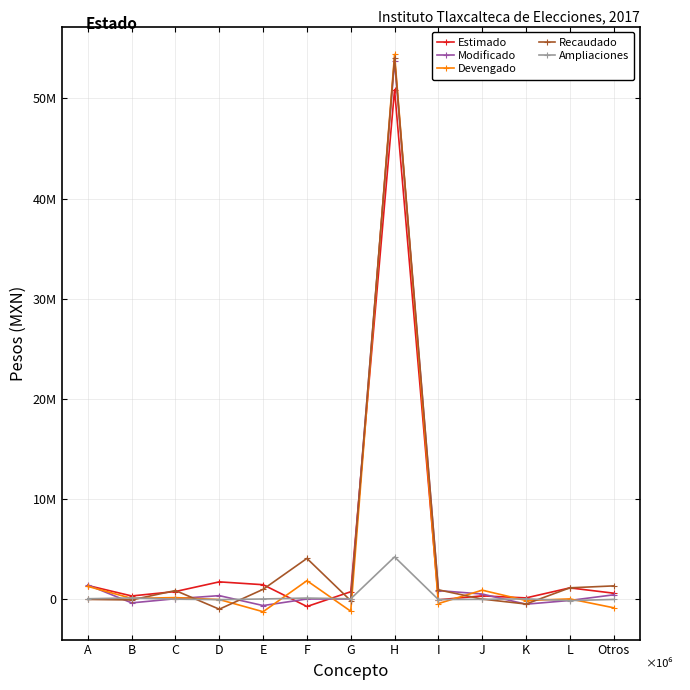

How many values in the Estimado series are below 726817?

6